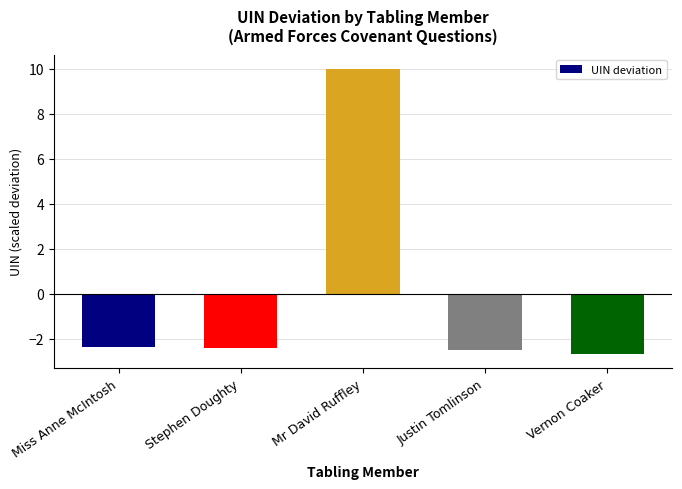

Reading left to right, extract all data points from this chart.

Miss Anne McIntosh=-2.4	Stephen Doughty=-2.4	Mr David Ruffley=10.0	Justin Tomlinson=-2.5	Vernon Coaker=-2.7